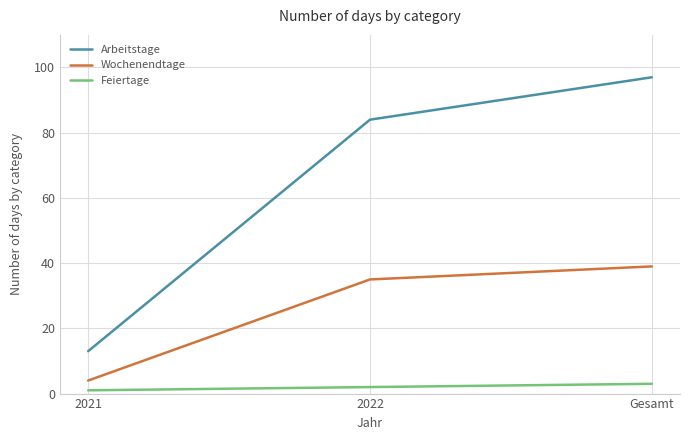

Does the chart have visible grid lines?

Yes